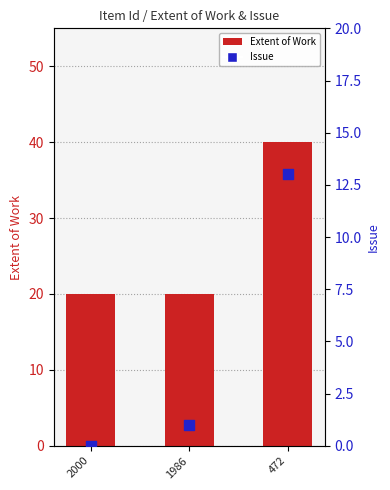

At which category is the sum across all series the highest?

472